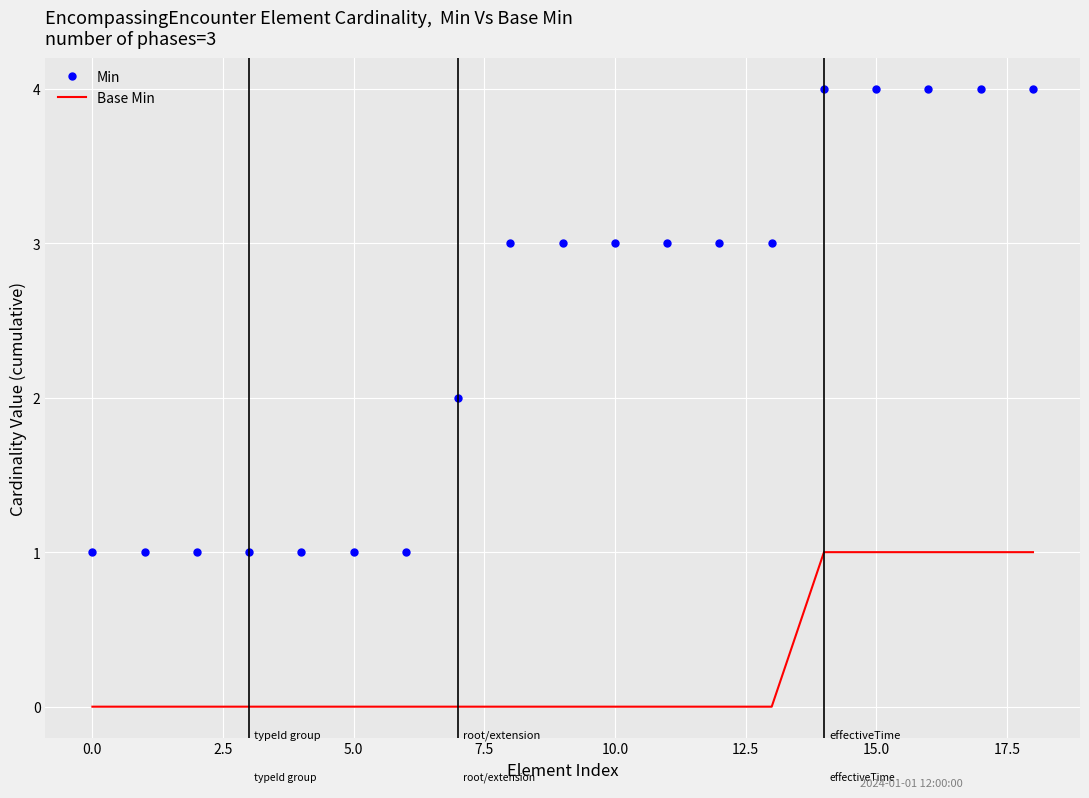

How many Min values are between 1 and 4?

19